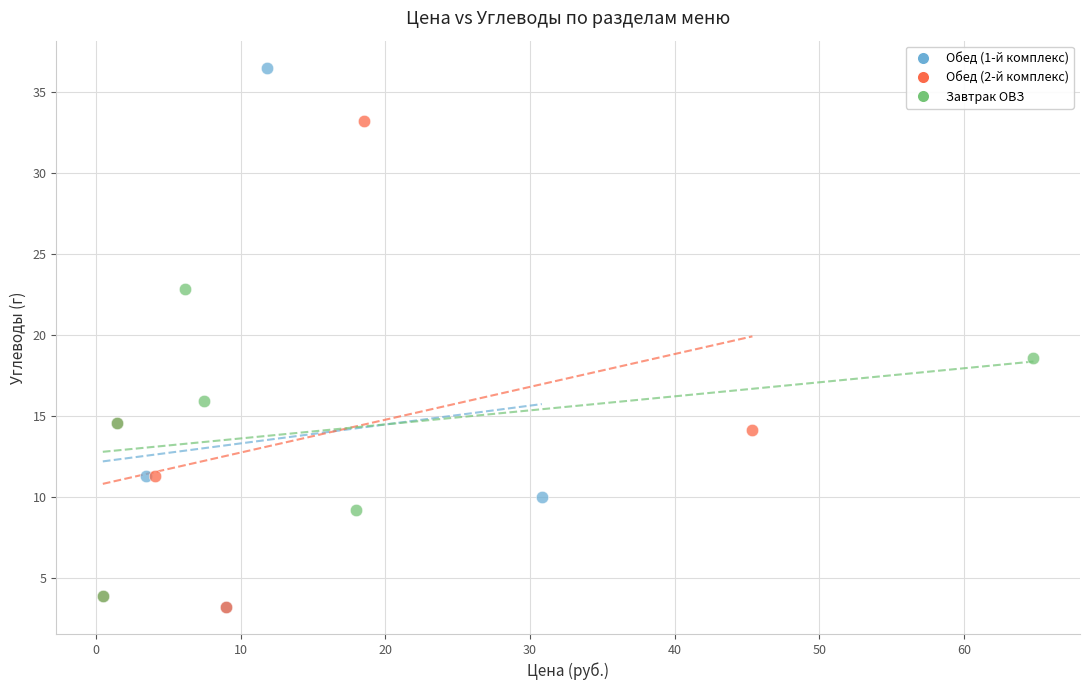

Which series reaches the maximum Y coordinate?

Обед (1-й комплекс)